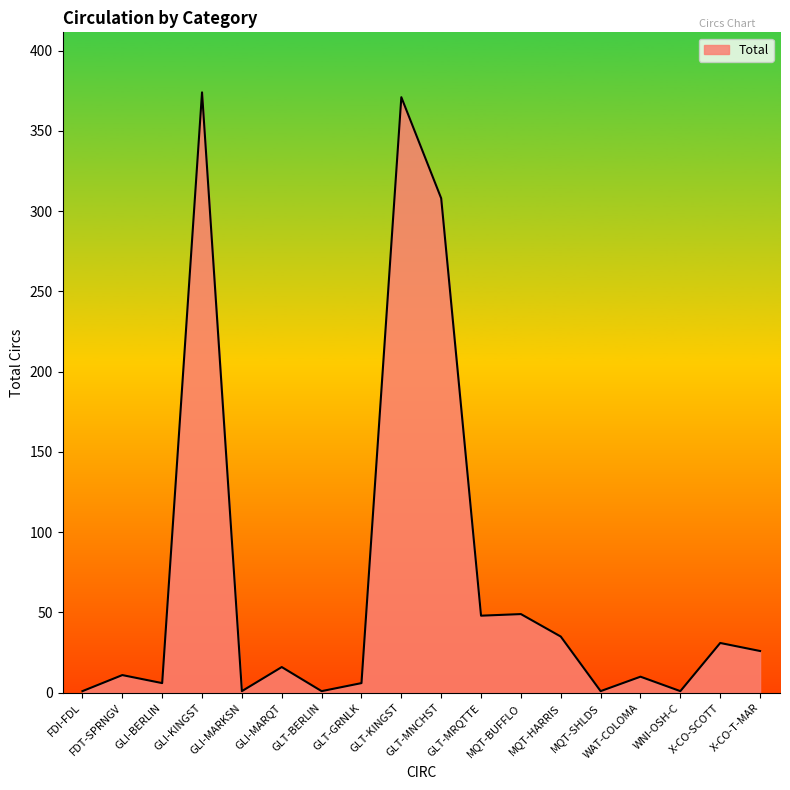

What is the maximum value shown in the chart?

374